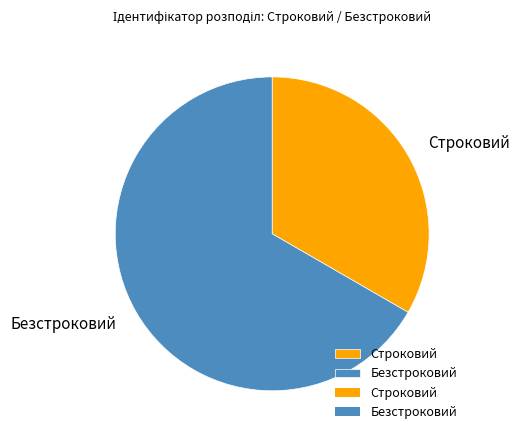

Is the sum of Безстроковий and Строковий greater than half?

Yes